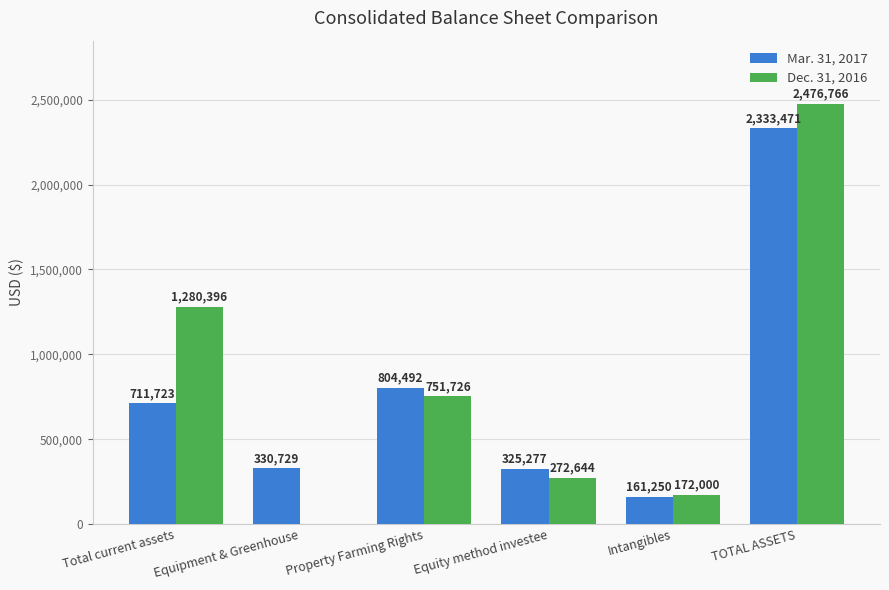

The value of Dec. 31, 2016 at Equipment & Greenhouse is 1193460. True or false?

False